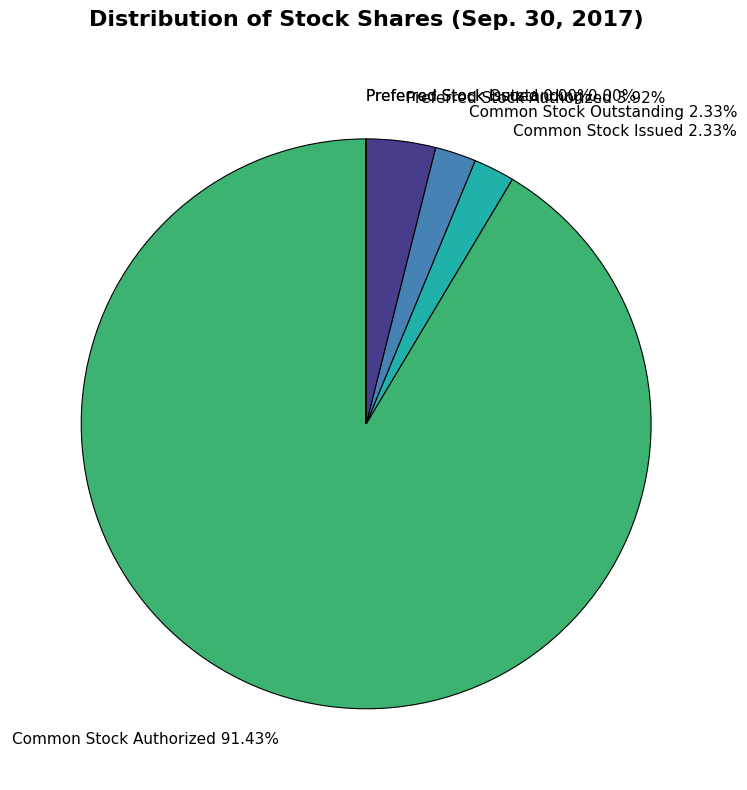

What percentage do Common Stock Authorized and Preferred Stock Authorized together represent?

95.3%